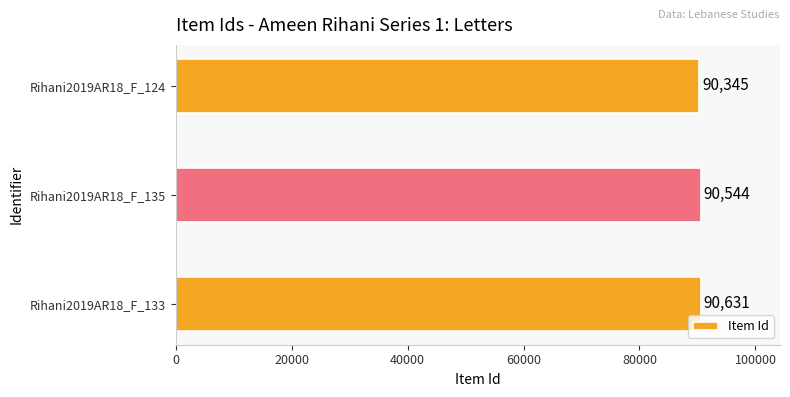

Does the chart contain any negative values?

No